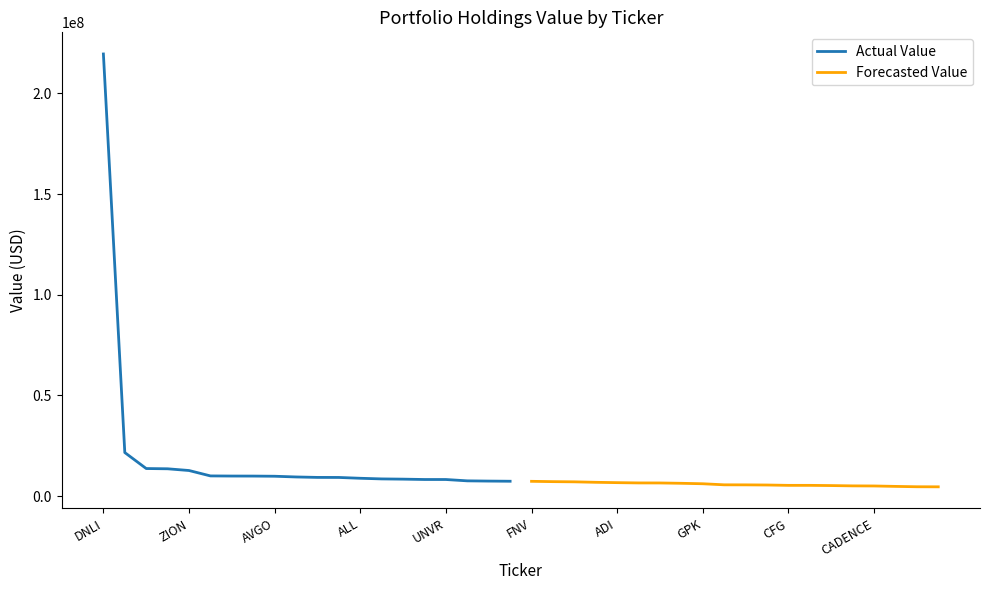

Where does the Forecasted Value series first go above 5621000?

FNV